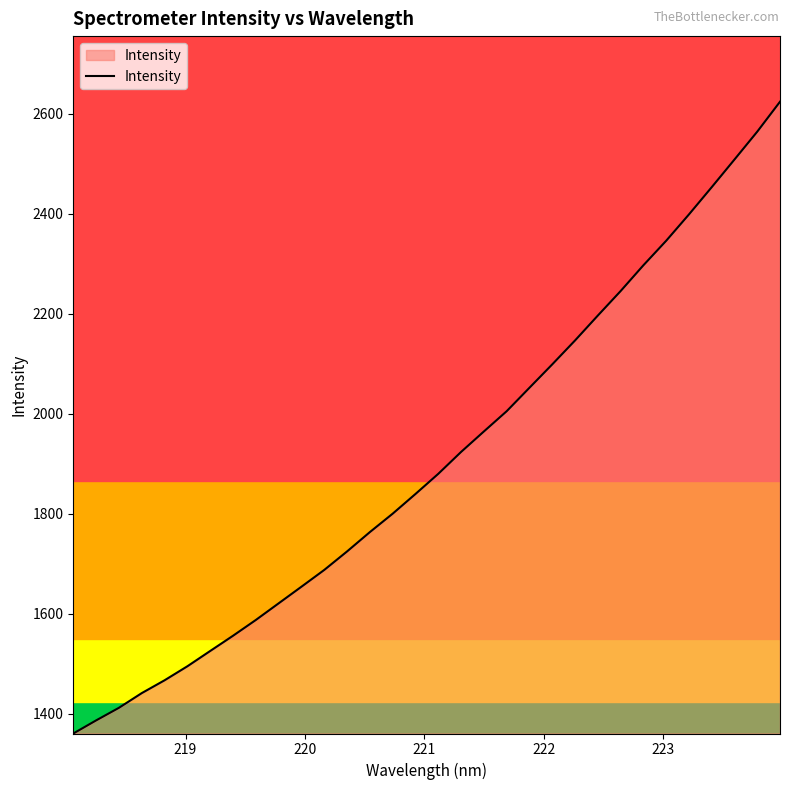

What is the greatest value displayed?

2623.8